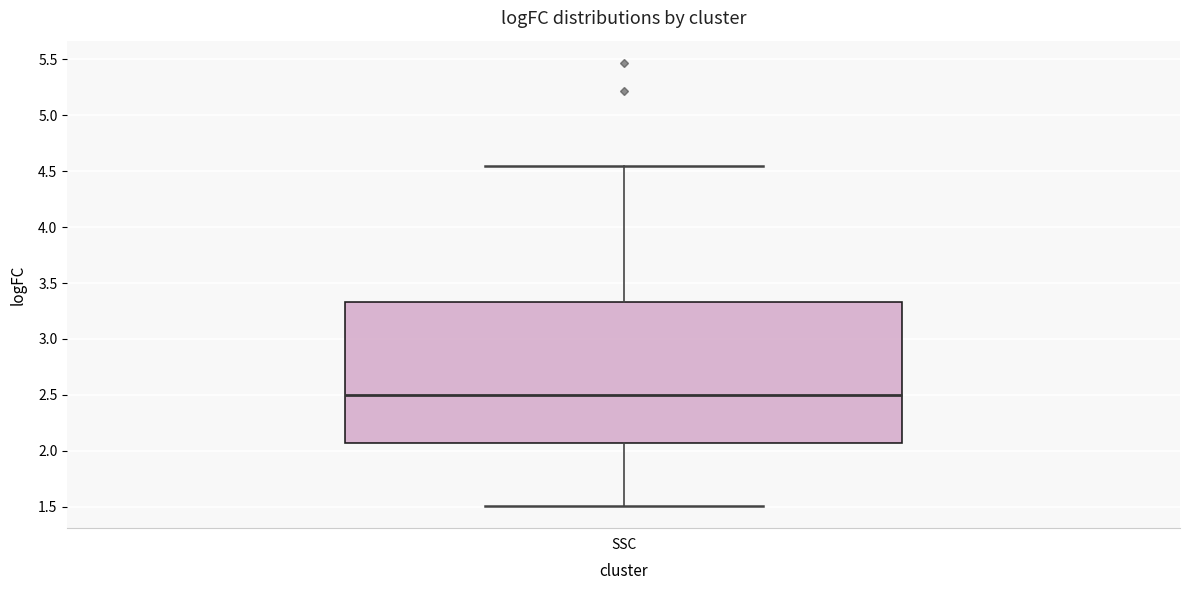

Where does the median line of the box for SSC sit on the y-axis? The values are not printed on the chart, so give them approximately, as read against the axis.

2.50